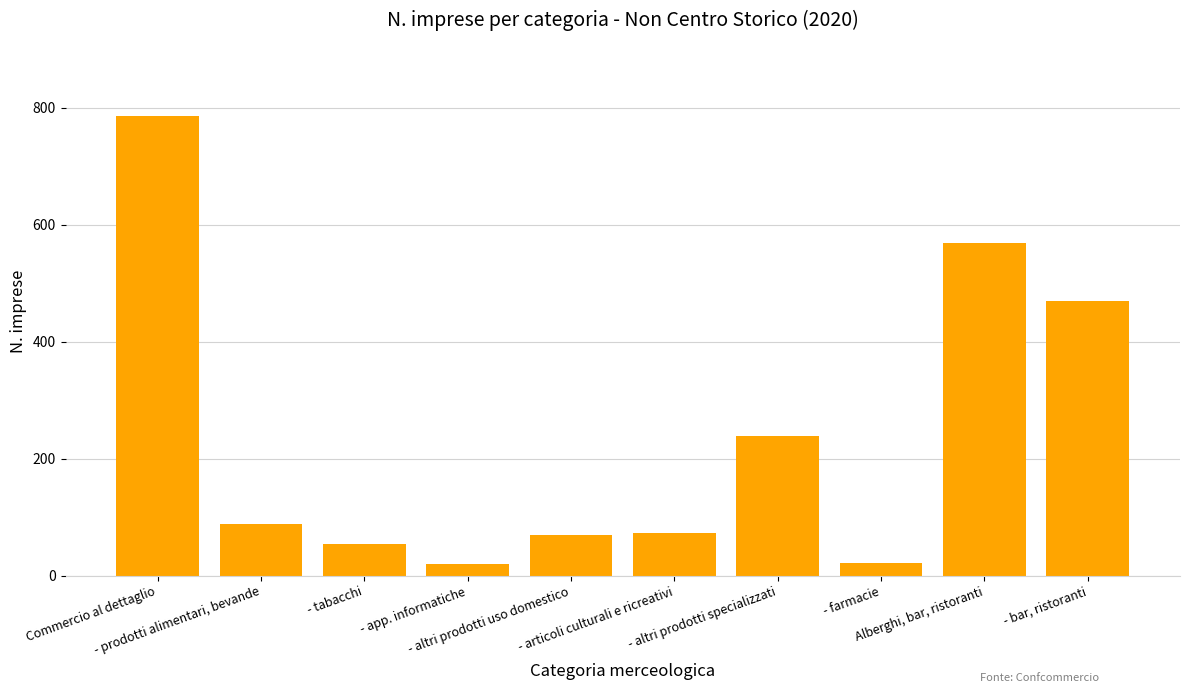

What is the sum of all values?

2391.2